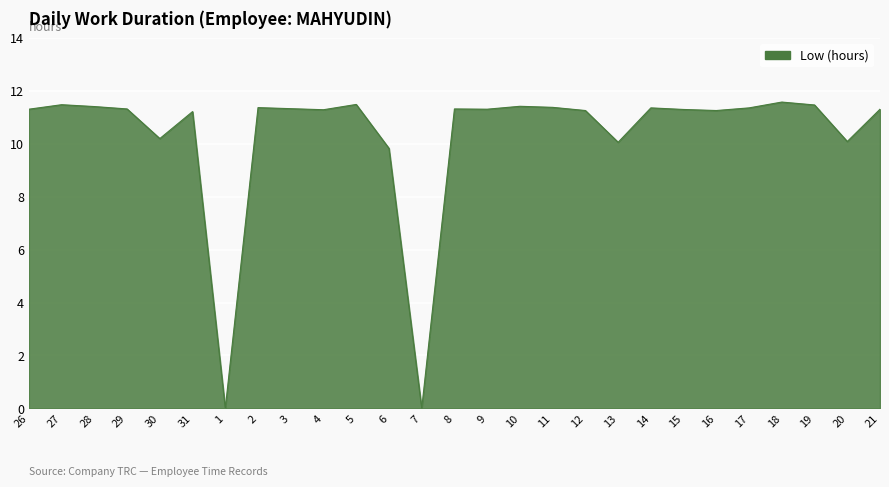

At which label does the data first exceed 11?

26